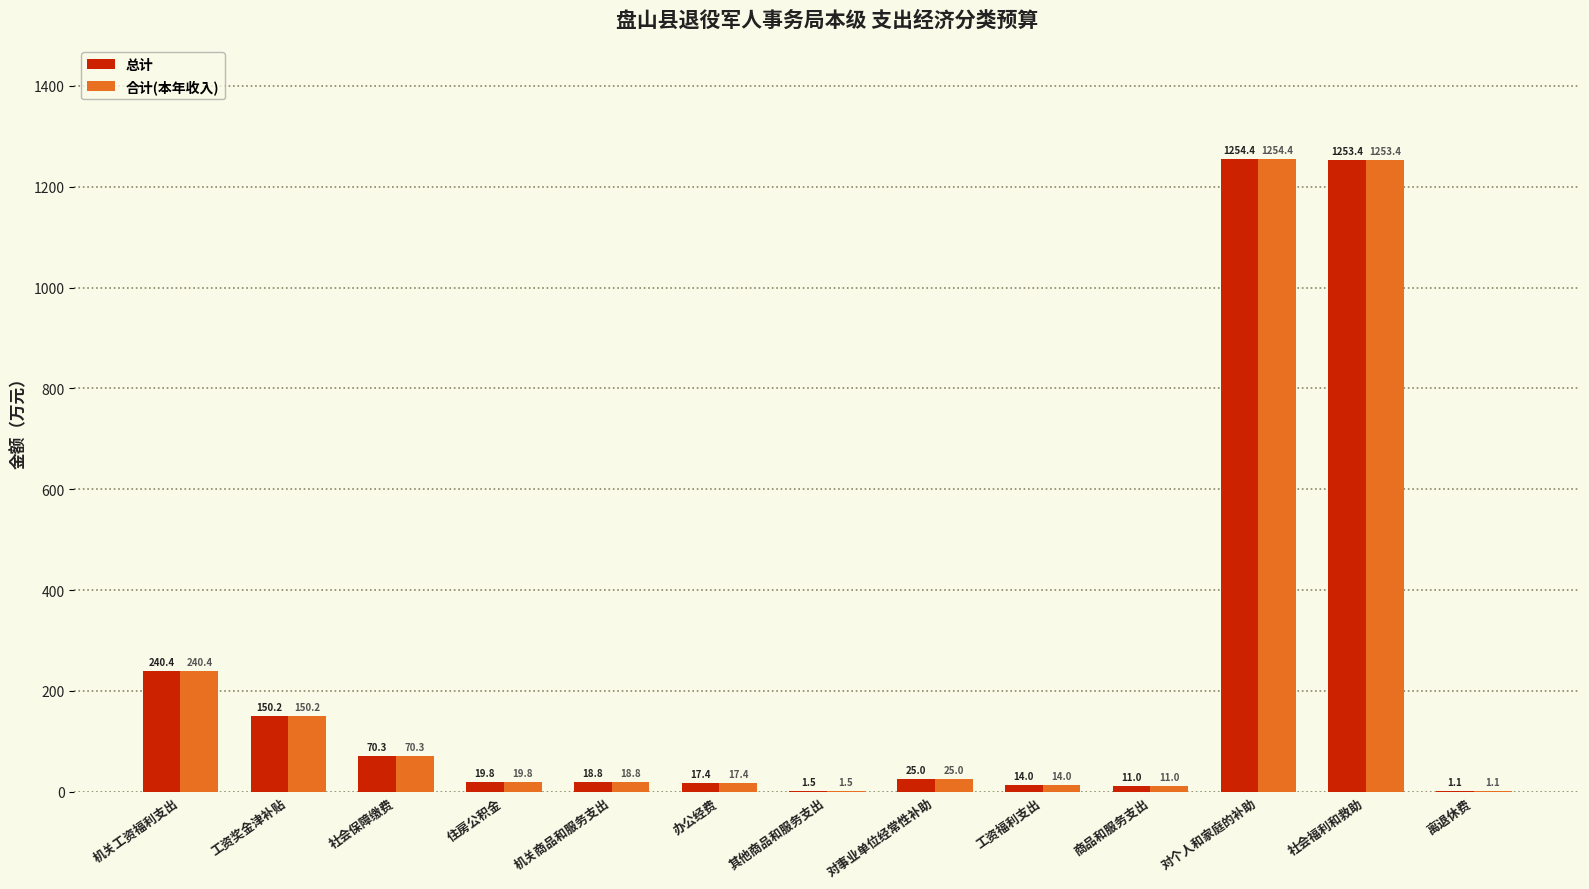

Which category has the highest value in the 合计(本年收入) series?

对个人和家庭的补助